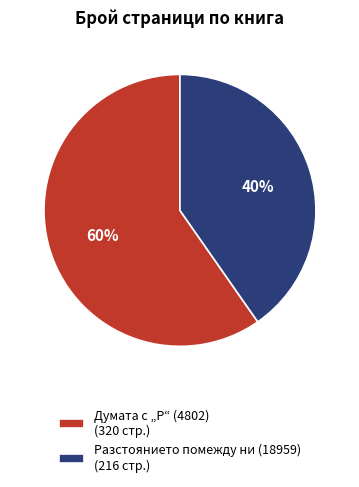

What percentage is the Разстоянието помежду ни (18959) slice, to the nearest percent?

40%